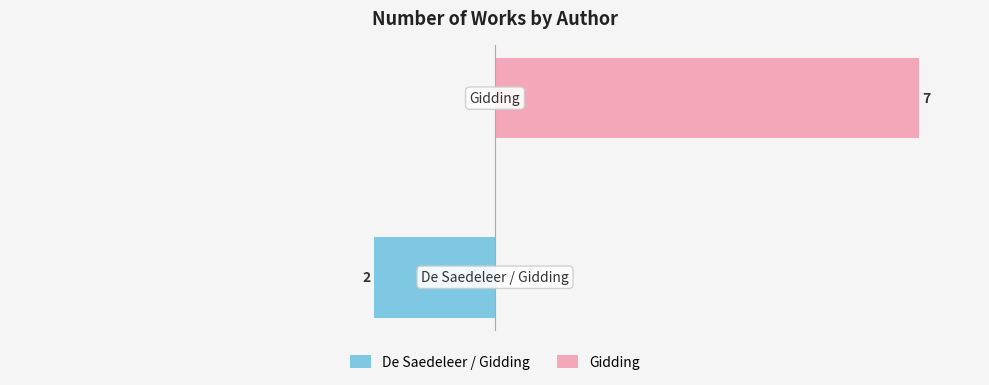

Reading left to right, transcribe all the data shown in this chart.

De Saedeleer / Gidding: −8=-2	−6=0
Gidding: −8=0	−6=7